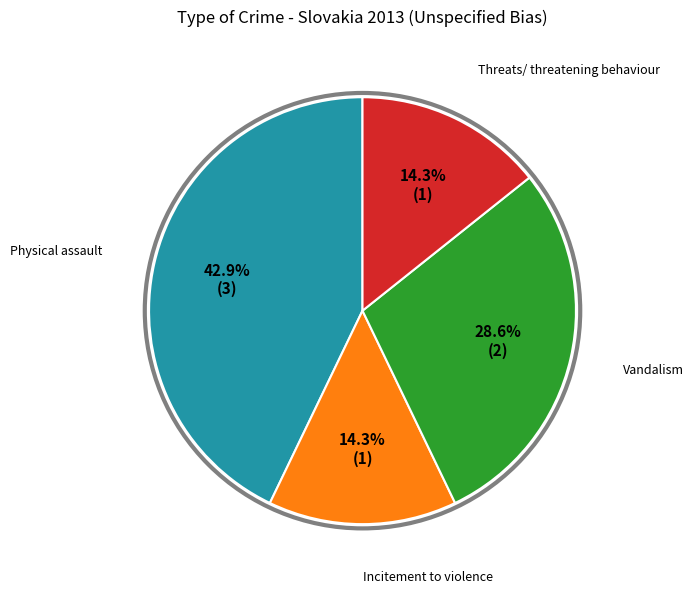

Does any single category account for the majority?

No